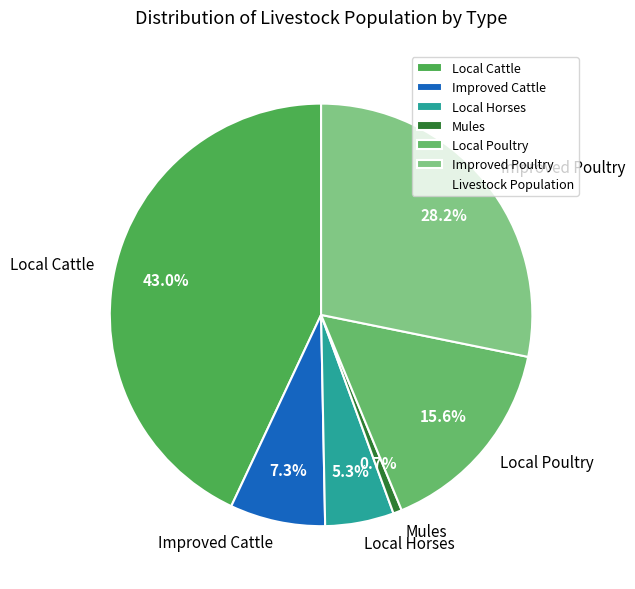

Does Local Horses represent more than half of the total?

No